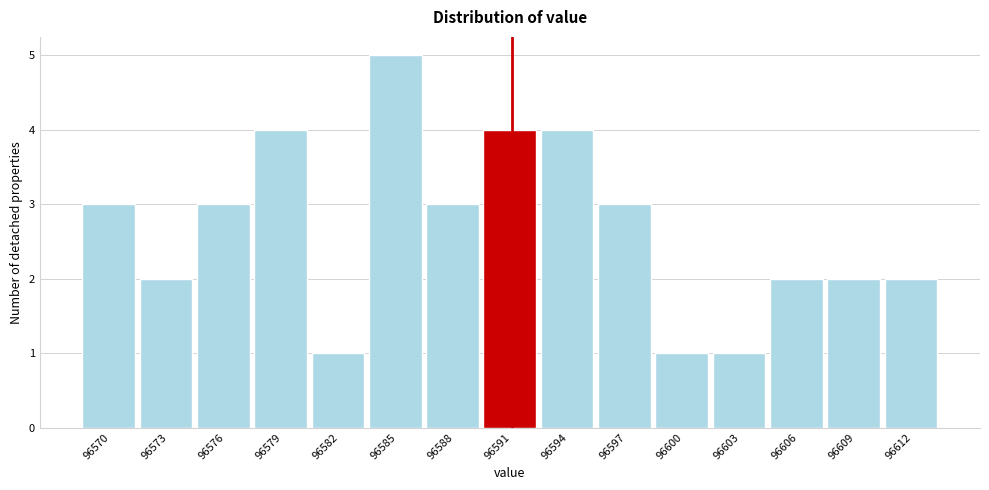

Reading left to right, list every bar in this chart as the range it spans on the x-axis followed by its height. Neither the bar edges nor the heights are printed on the chart, so give them approximately, as read against the axes.

96568 to 96571: 3
96571 to 96574: 2
96574 to 96577: 3
96577 to 96580: 4
96580 to 96583: 1
96583 to 96586: 5
96586 to 96589: 3
96589 to 96592: 4
96592 to 96595: 4
96595 to 96598: 3
96598 to 96601: 1
96601 to 96604: 1
96604 to 96607: 2
96607 to 96610: 2
96610 to 96613: 2